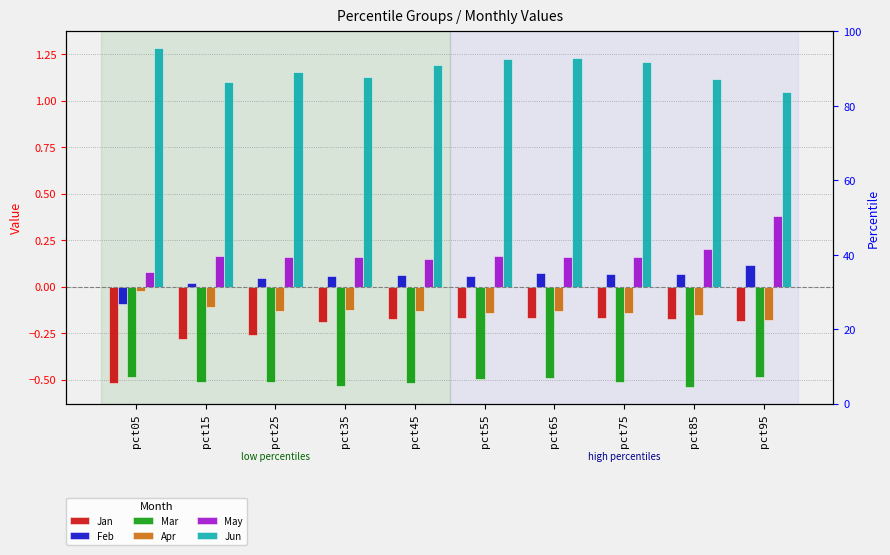

True or false: Mar has a value of -0.5 at pct85.

True